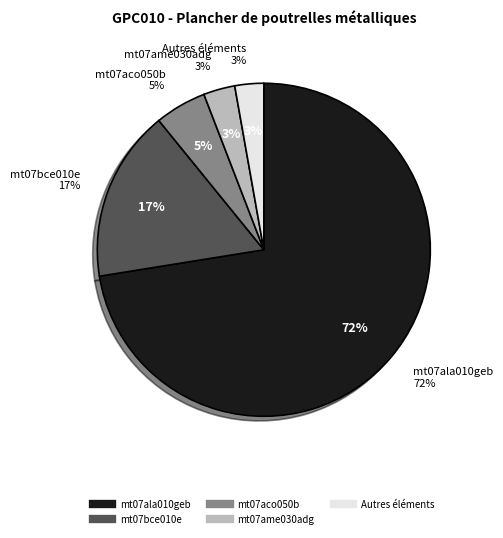

Which slice is the largest?

mt07ala010geb